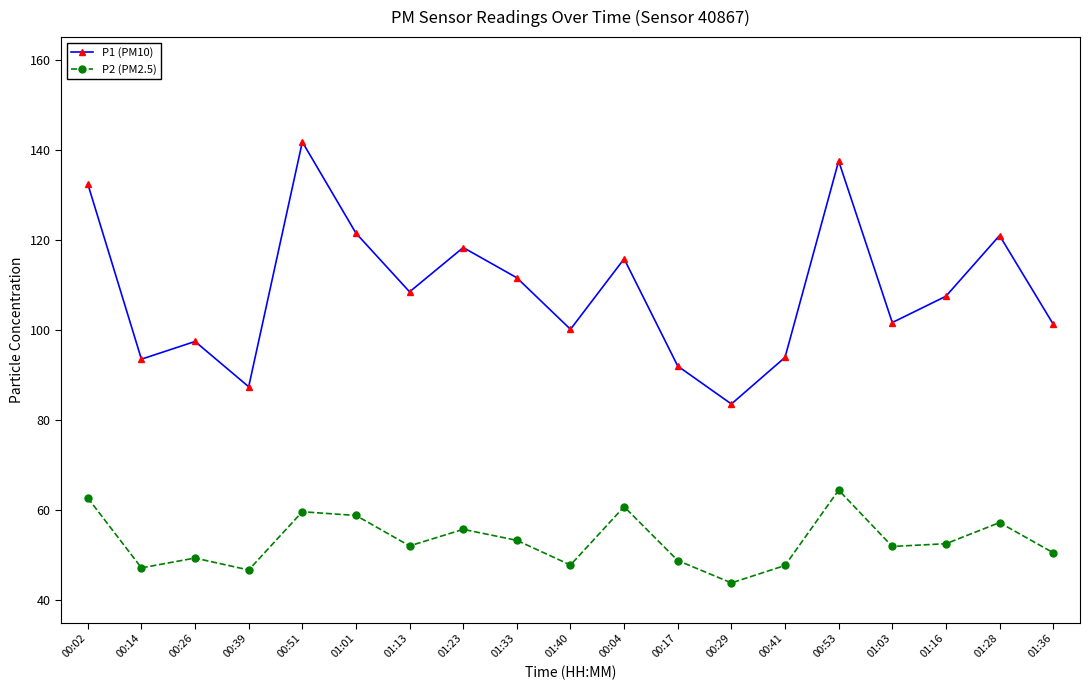

Is the value of P2 (PM2.5) at 01:03 greater than the value of P1 (PM10) at 01:03?

No